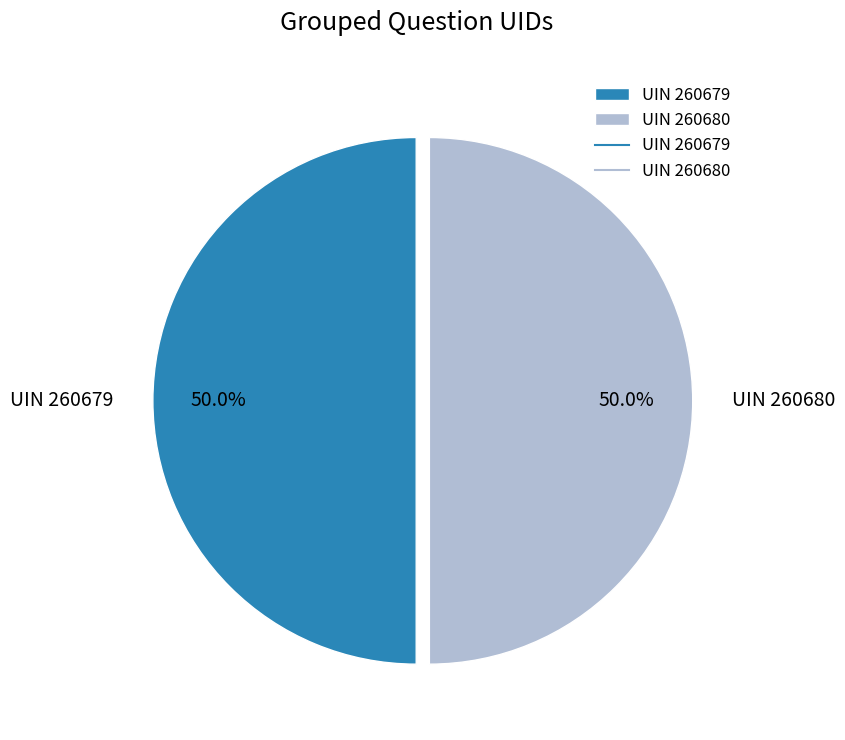

Approximately how many times larger is the value at UIN 260680 compared to UIN 260679?

1.0